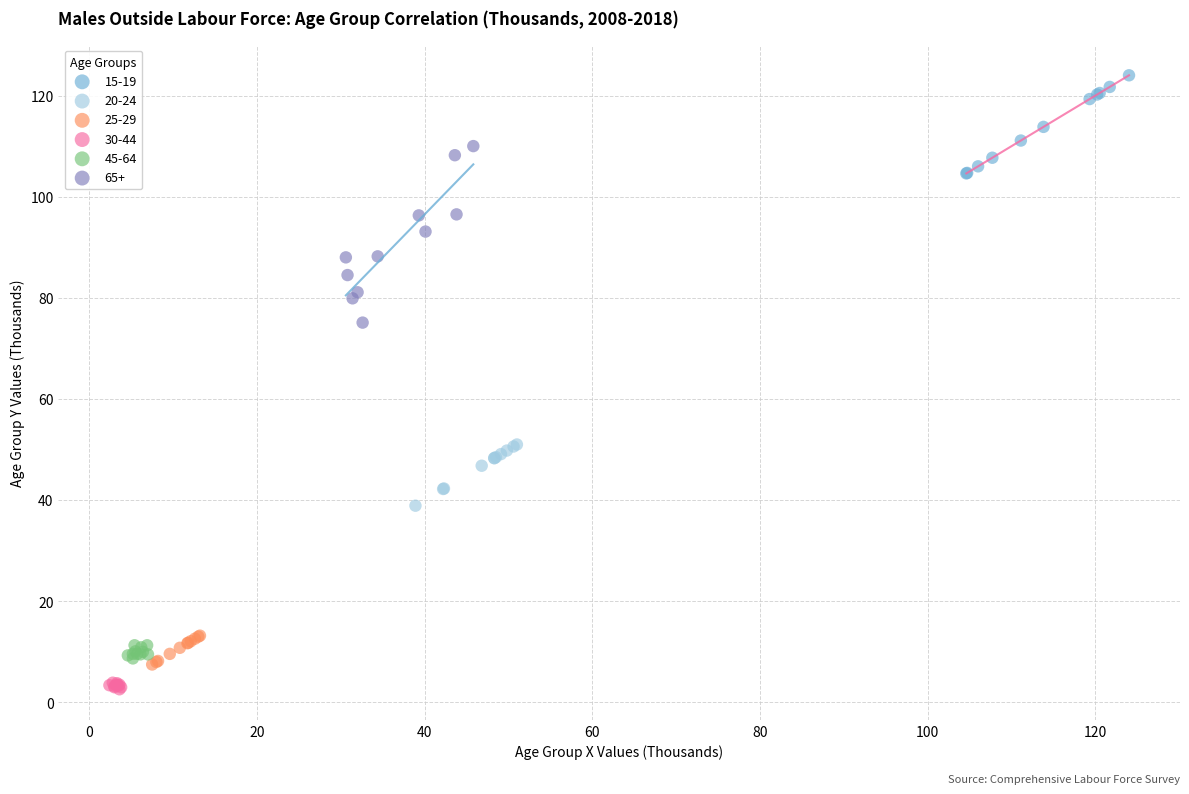

Which series has the largest Y range (max minus min)?

65+